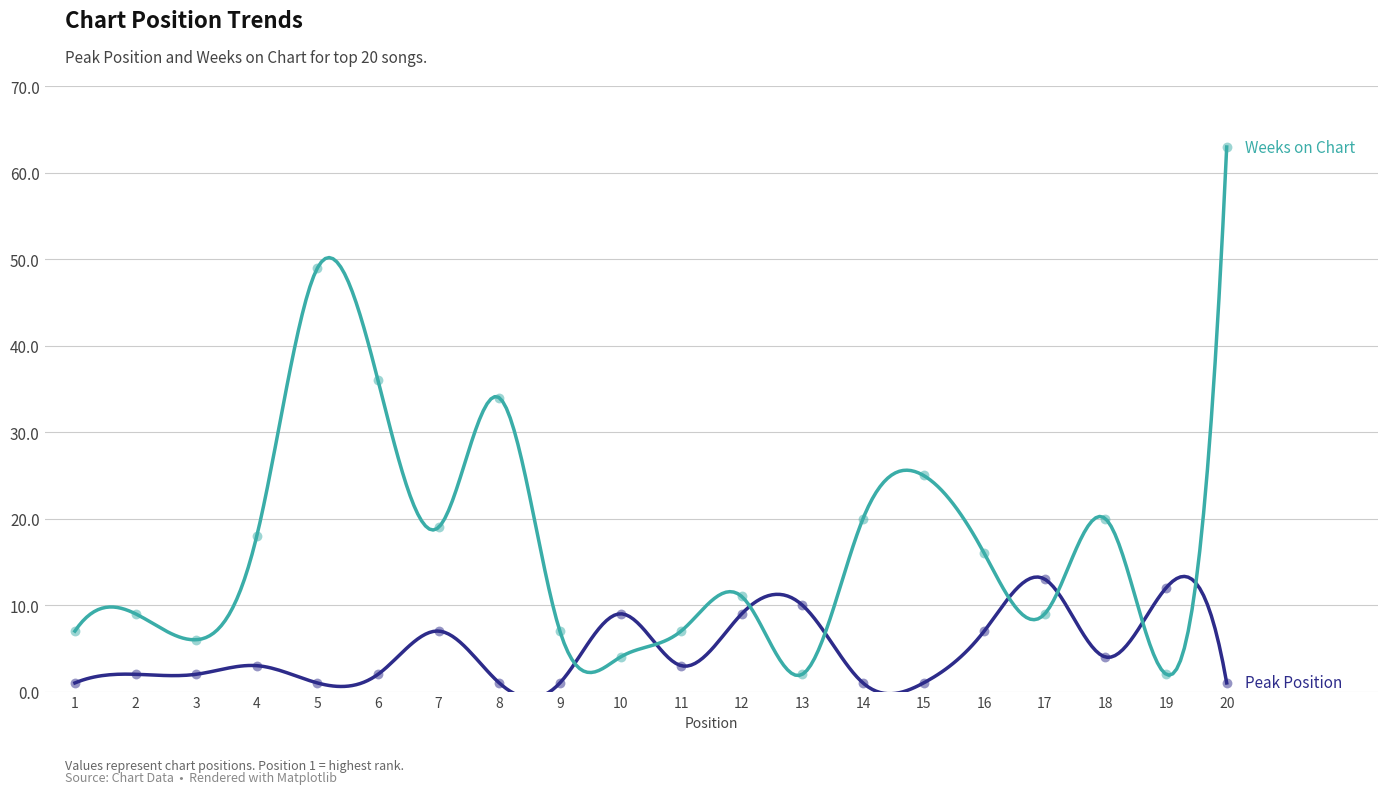

Which series contains the lowest Y value?

Peak Position